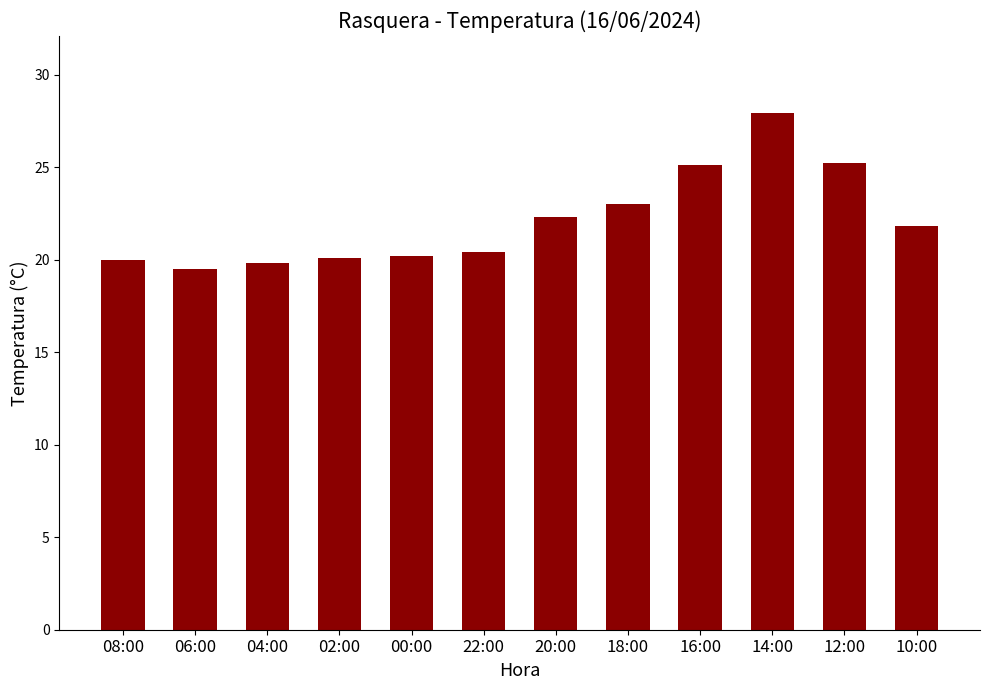

What is the label of the 10th bar from the right?

04:00